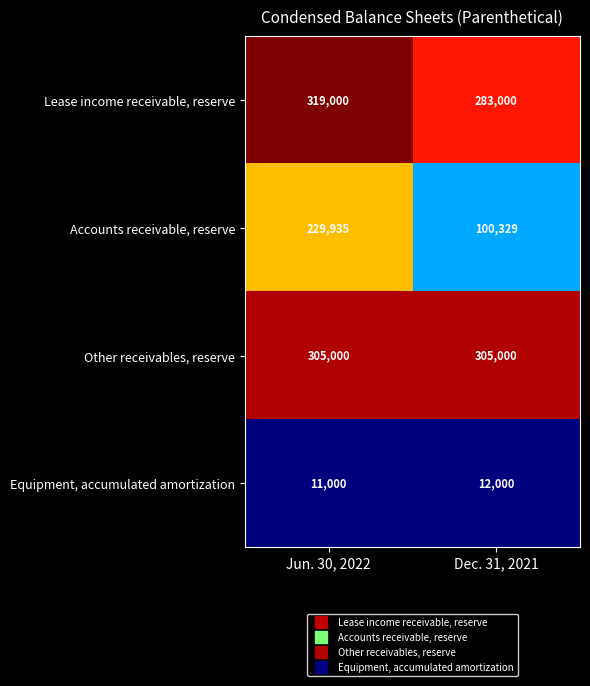

What is the sum of all Equipment, accumulated amortization values?

23000